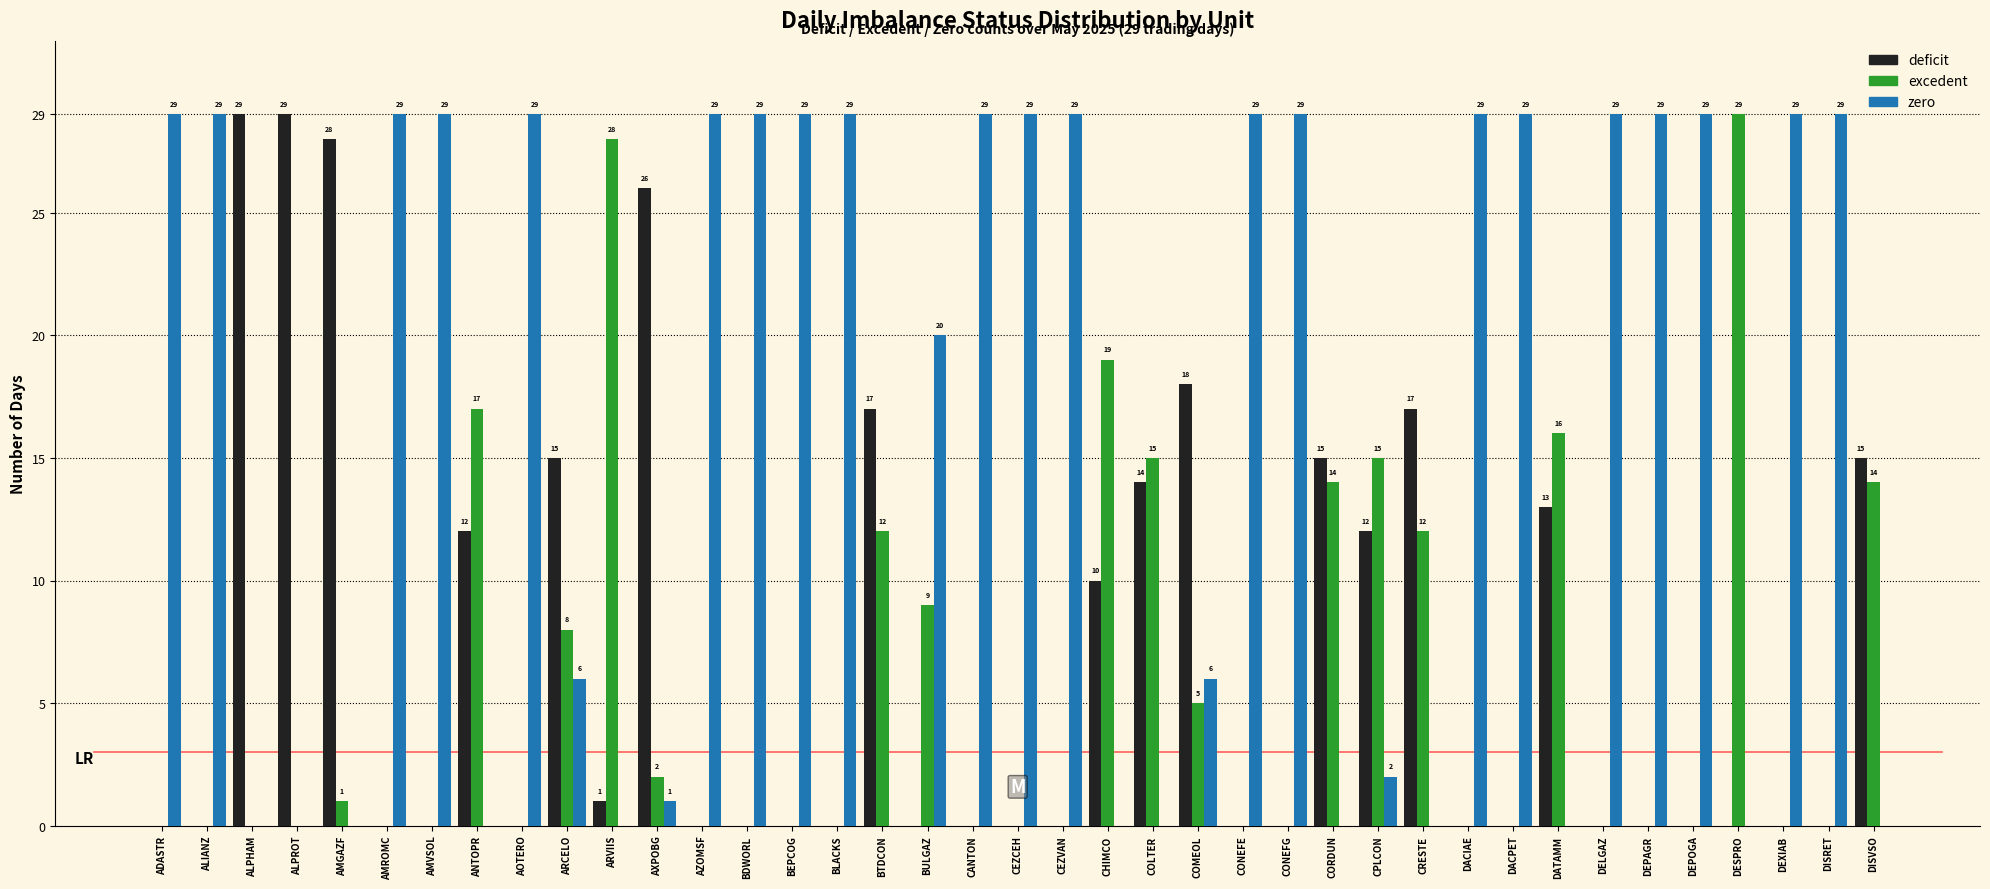

Read the excedent value at CHIMCO.

19